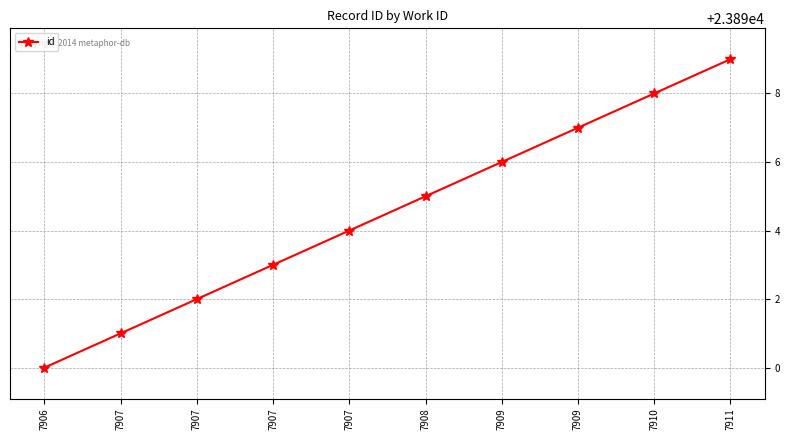

Does the chart display data point markers on the line(s)?

Yes